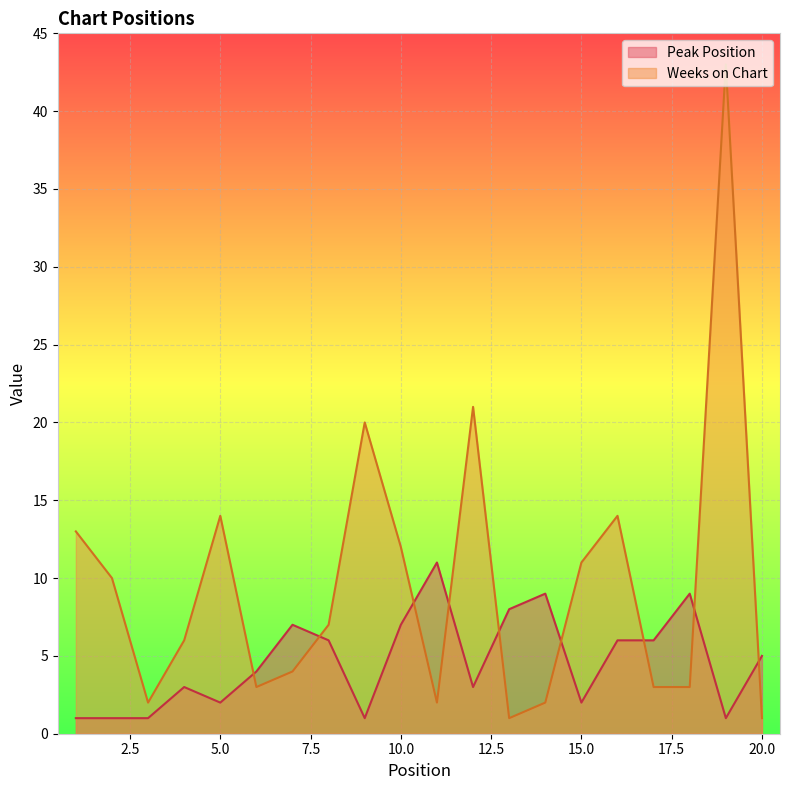

In Peak Position, how many points are lower than both neighbors (excluding endpoints)?

5